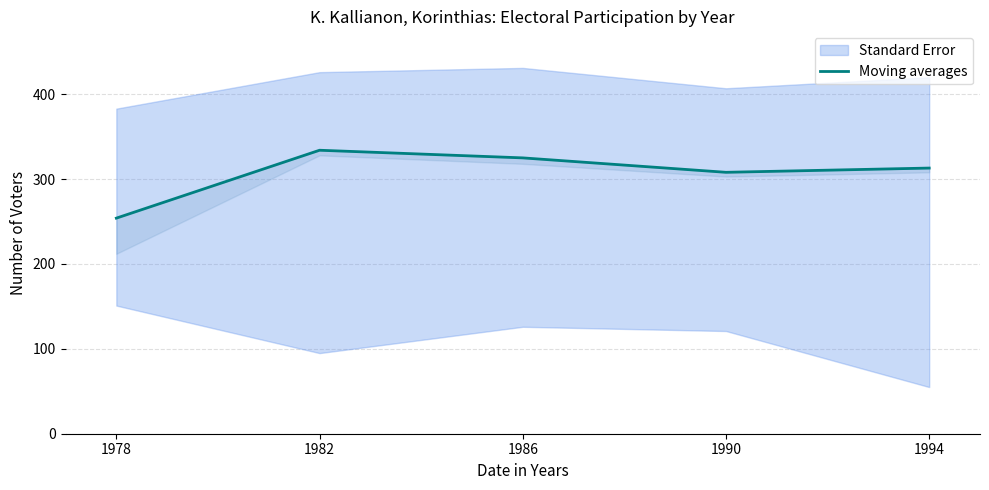

Reading left to right, what are all the values shown in this chart?

1978=254	1982=334	1986=325	1990=308	1994=313